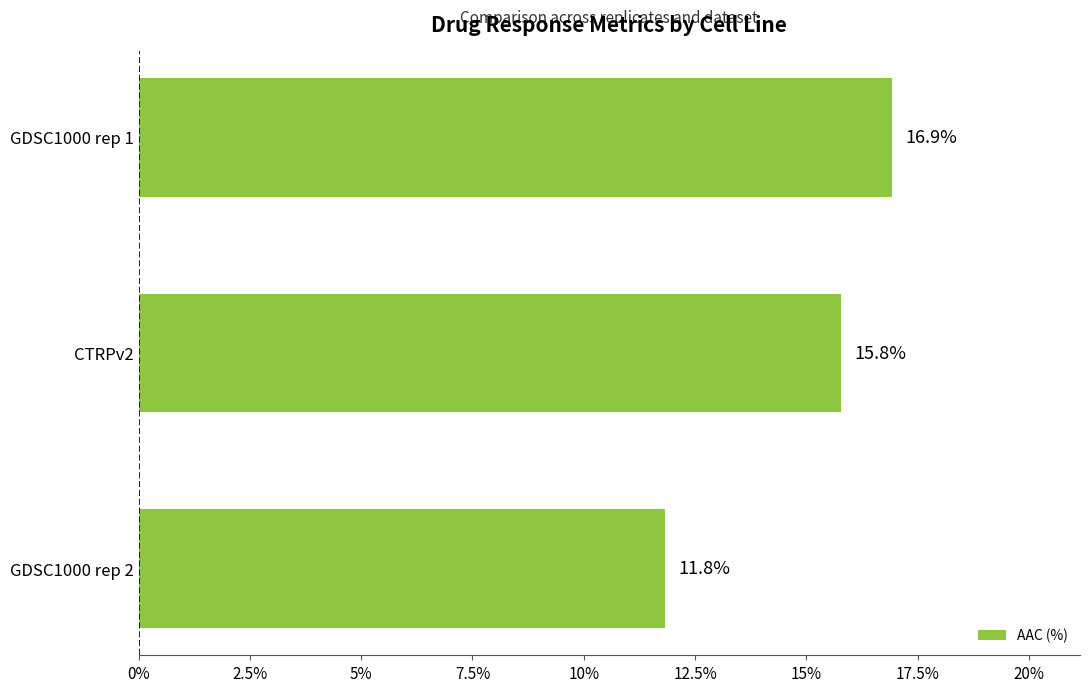

List the labels in order of value, largest first.

GDSC1000 rep 1, CTRPv2, GDSC1000 rep 2